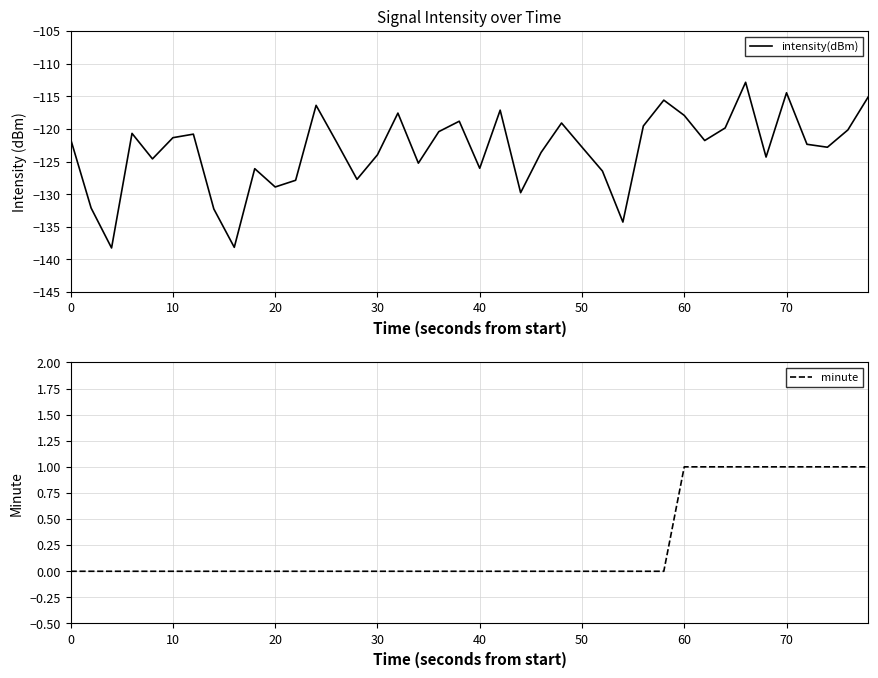

Does the chart display data point markers on the line(s)?

No